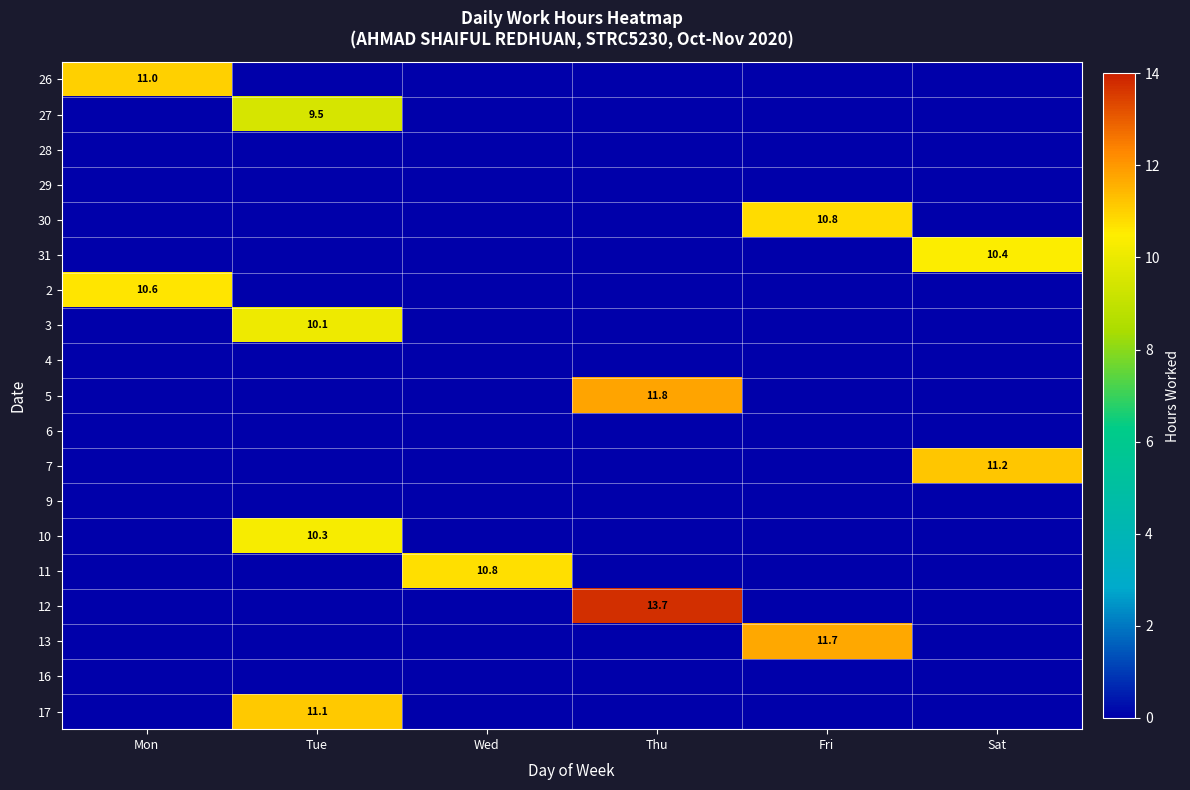

Between Tue and Mon, which is larger?

Mon